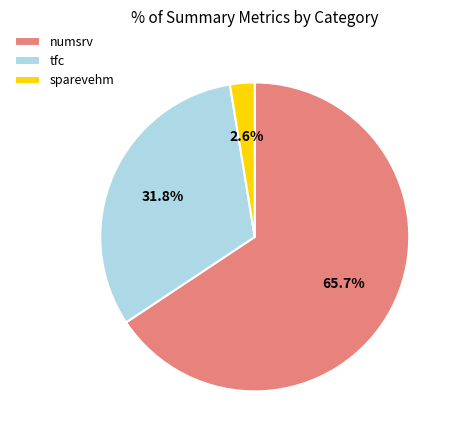

Is it true that tfc is 40% of the pie?

False